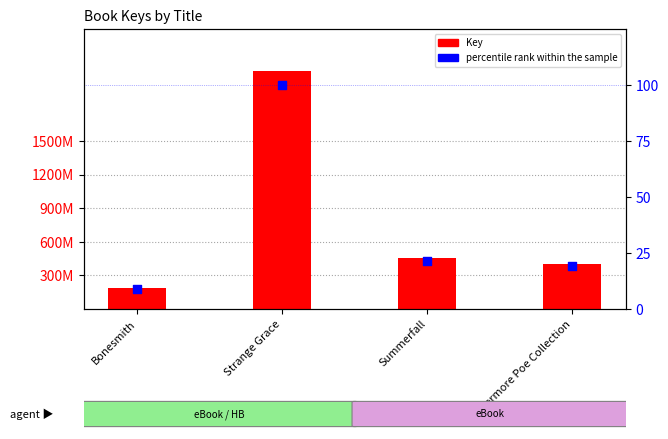

Which series has the largest Y range (max minus min)?

Key